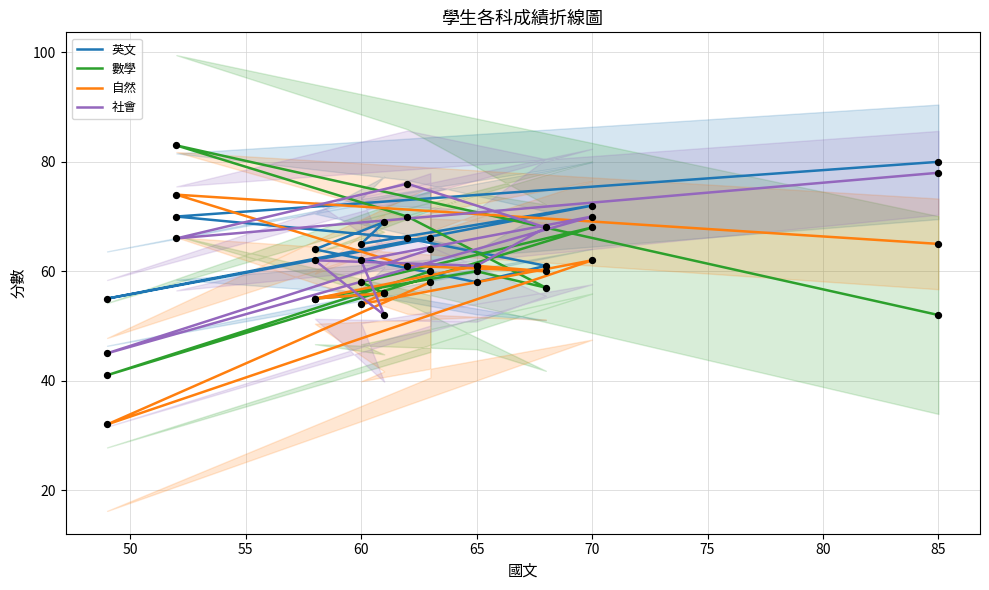

Which series has the largest total across all categories?

英文